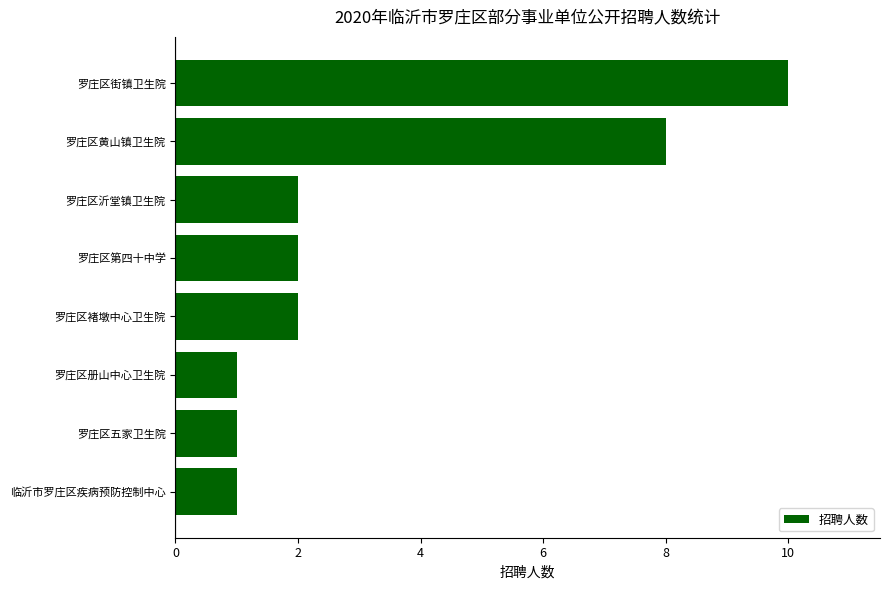

What is the average value?

3